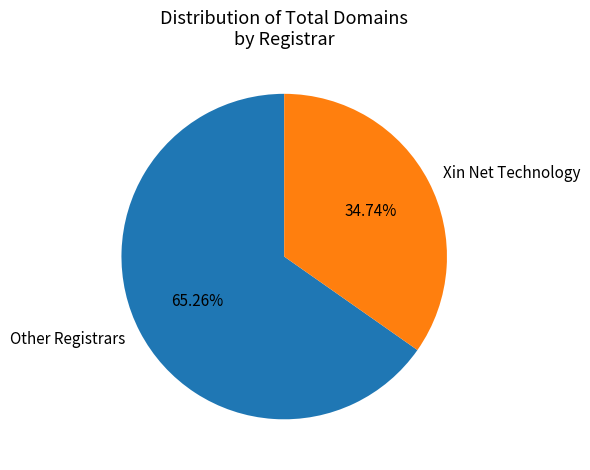

To the nearest percent, what is the difference between the largest and smallest slice percentages?

31%